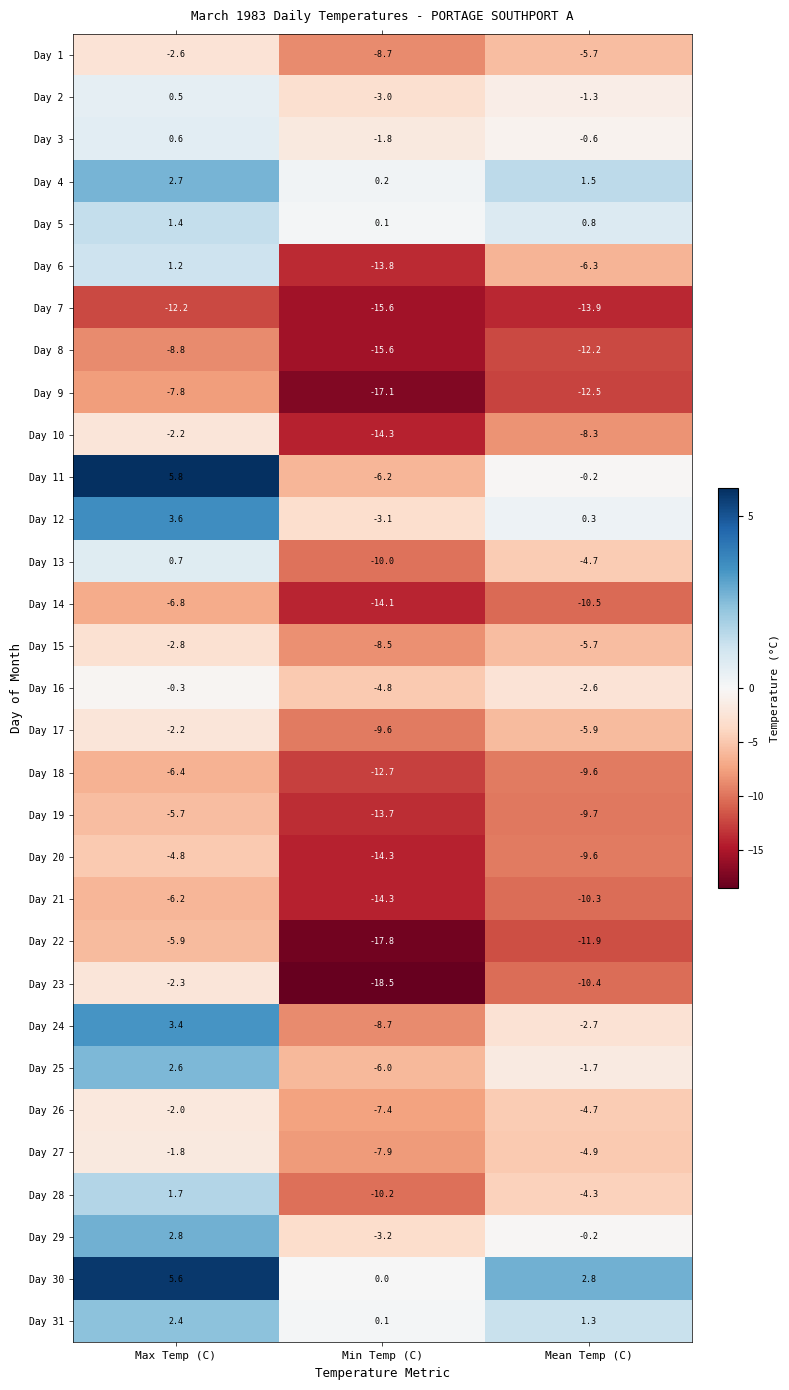

Count the number of data series in this chart.

31